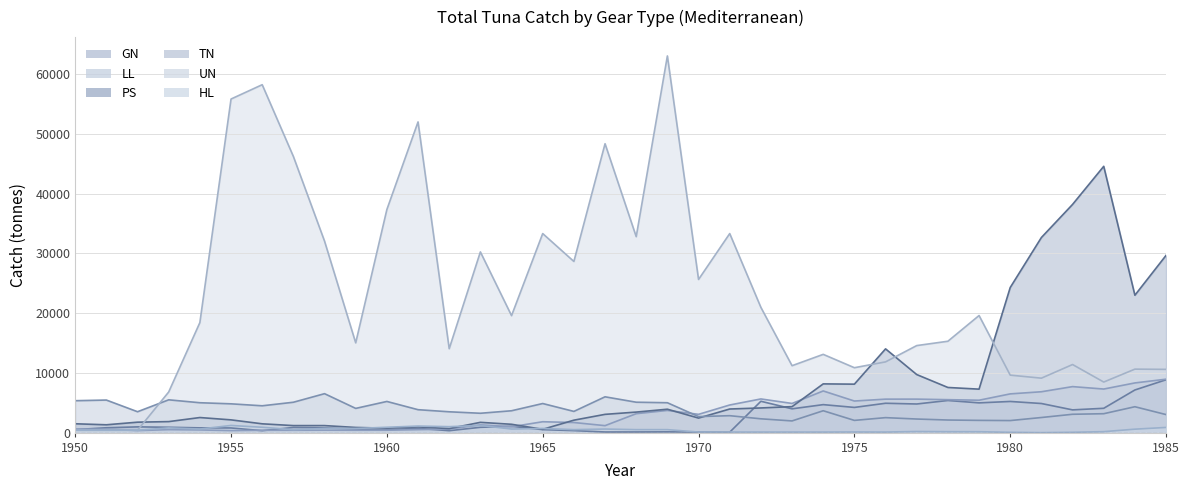

The UN series shows 603.7 at 1952. True or false?

False